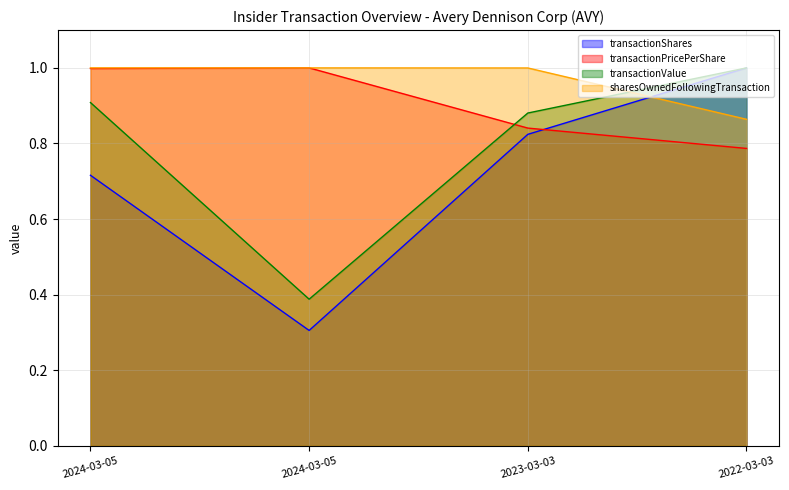

Does the chart have visible grid lines?

Yes